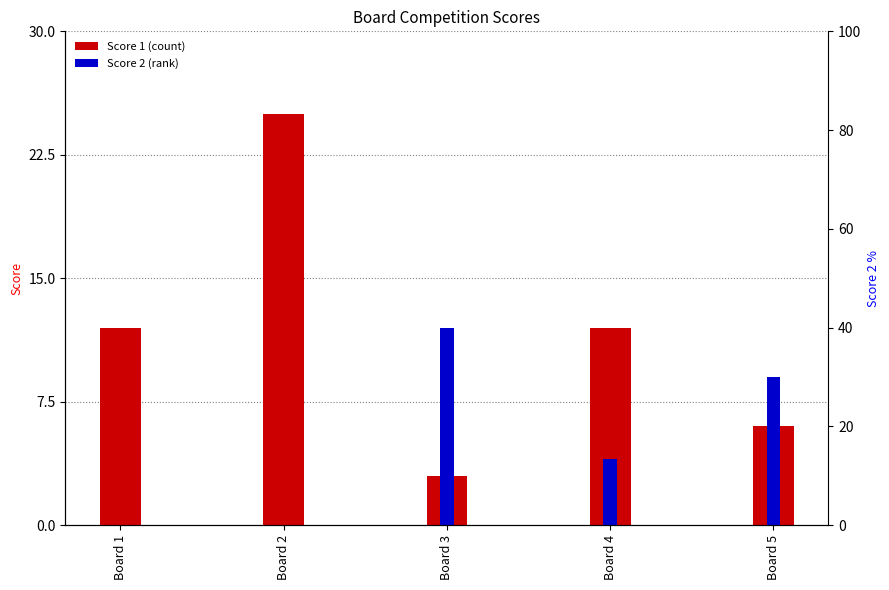

Is it true that Score 2 equals -6 at Board 1?

False